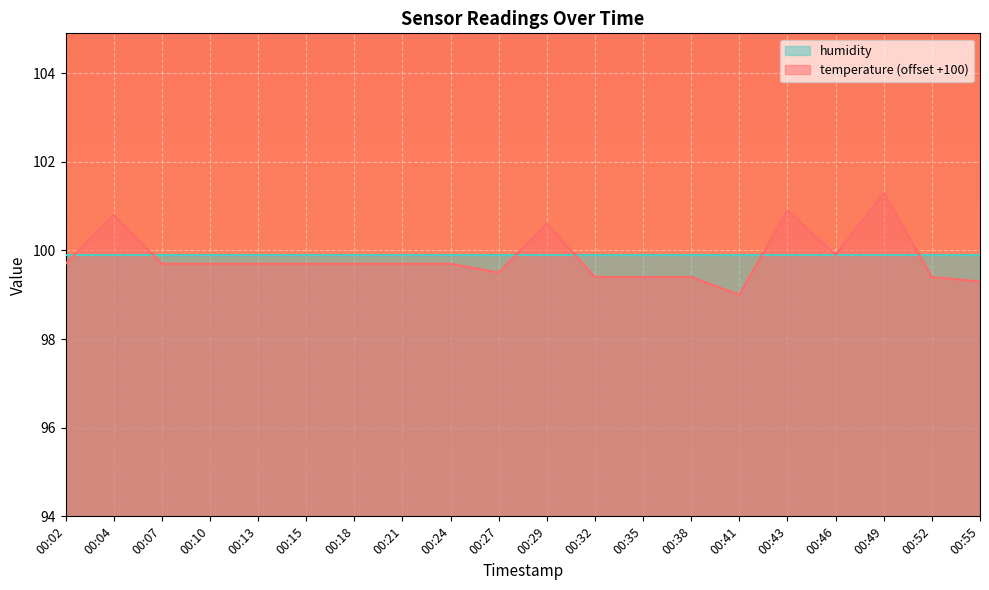

Reading left to right, extract all data points from this chart.

00:02=99.7	00:04=100.8	00:07=99.7	00:10=99.7	00:13=99.7	00:15=99.7	00:18=99.7	00:21=99.7	00:24=99.7	00:27=99.5	00:29=100.6	00:32=99.4	00:35=99.4	00:38=99.4	00:41=99.0	00:43=100.9	00:46=99.9	00:49=101.3	00:52=99.4	00:55=99.3